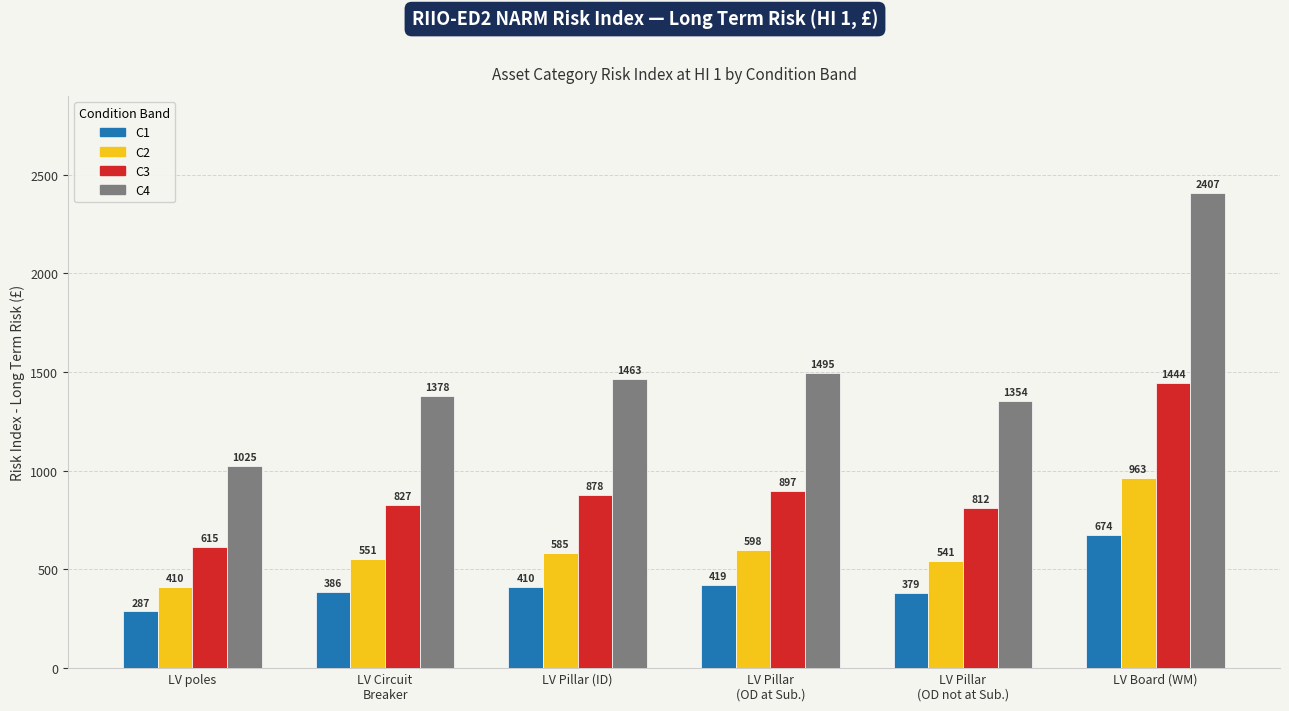

How many groups of bars are there?

6